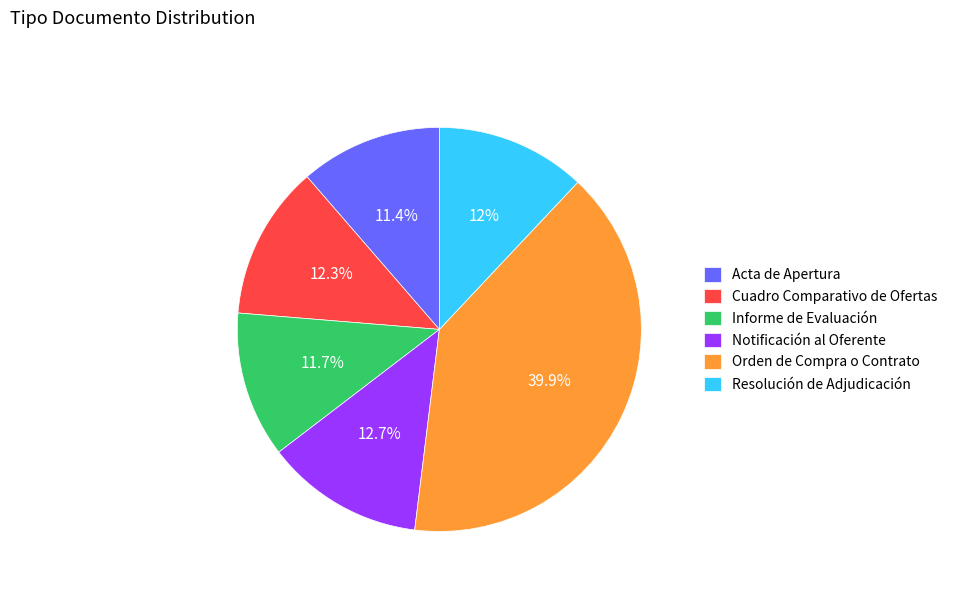

Is the sum of Resolución de Adjudicación and Informe de Evaluación greater than half?

No